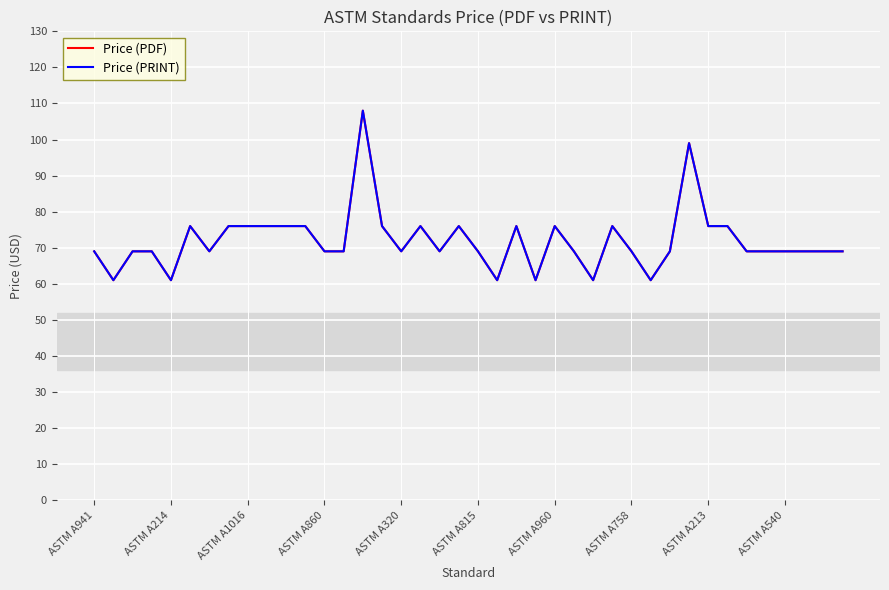

How many lines are shown in the chart?

2